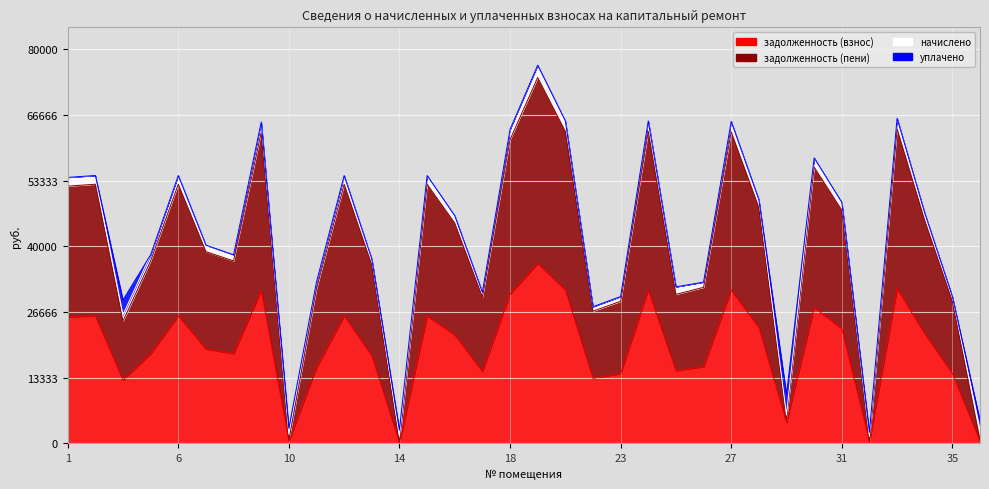

What is the label of the 4th point from the right?

33